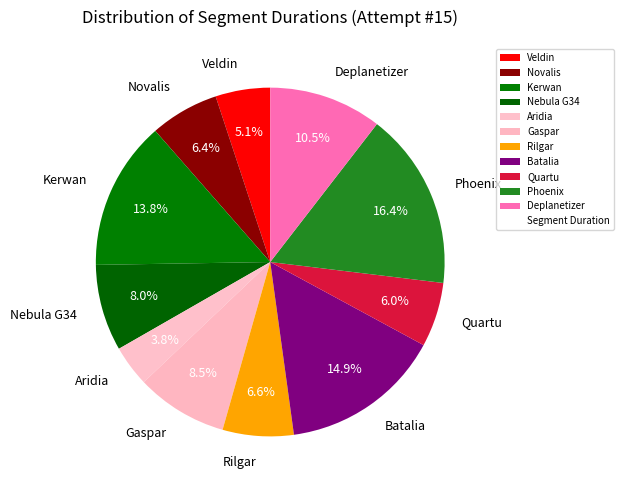

Combined, what portion of the pie is Rilgar and Deplanetizer?

17.1%